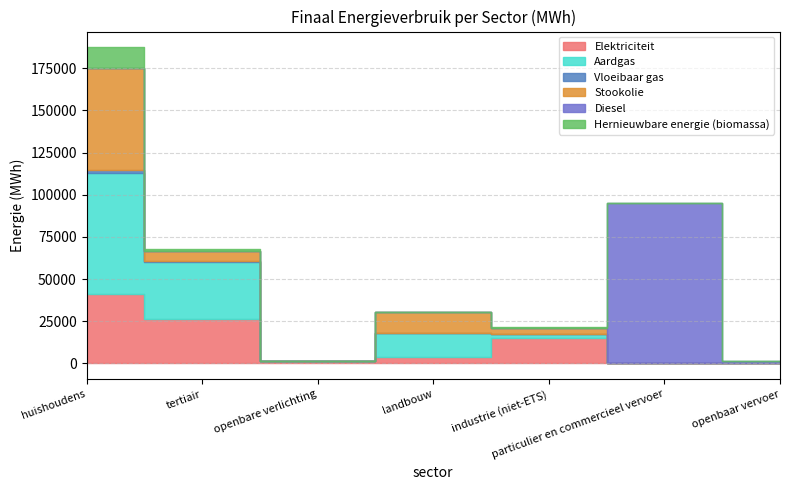

Between huishoudens and openbaar vervoer, which series saw the biggest shift?

Aardgas